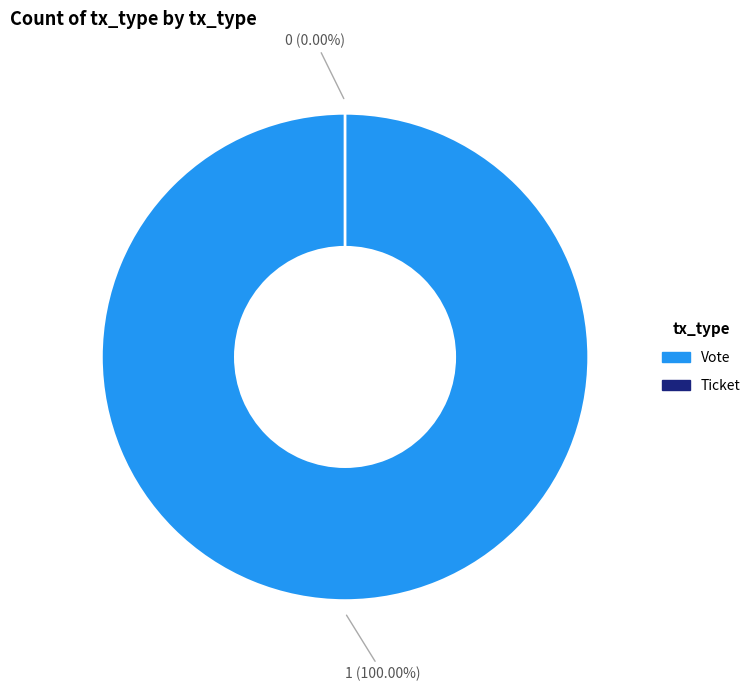

What is the change in value from Vote to Ticket?

-1